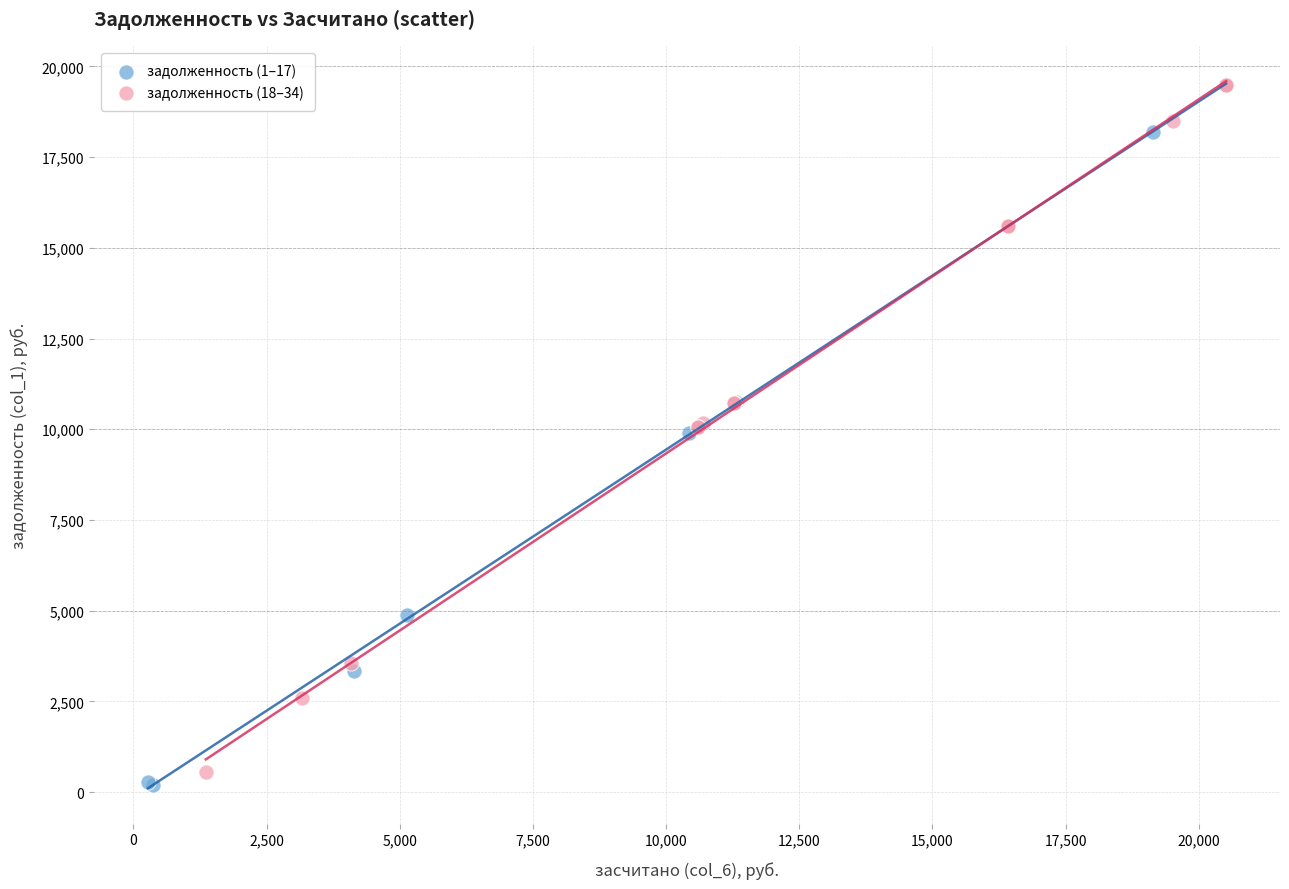

What are all the series names shown in the legend?

задолженность (1–17), задолженность (18–34)